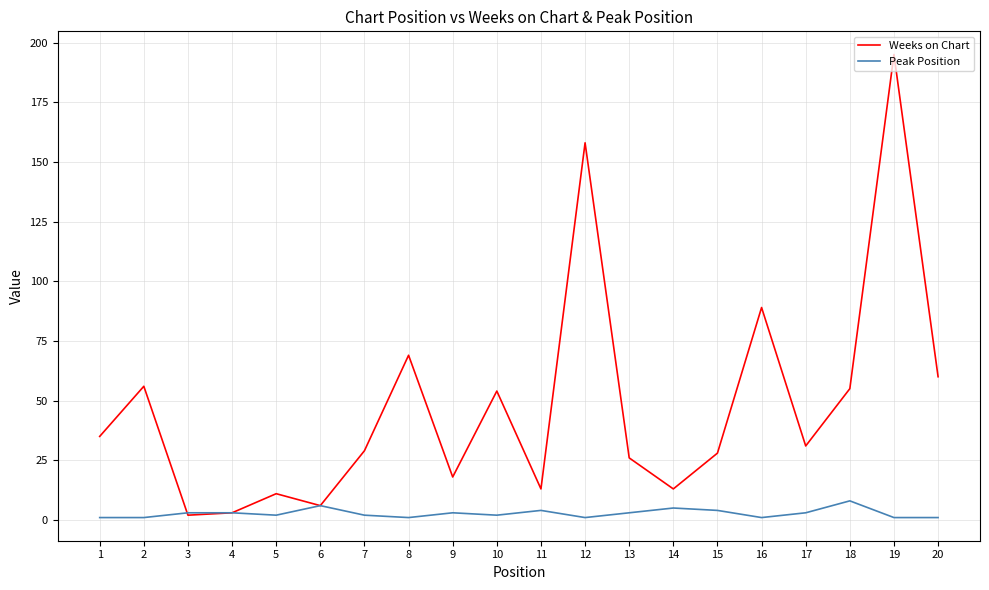

Which series changed the most between 2 and 11?

Weeks on Chart